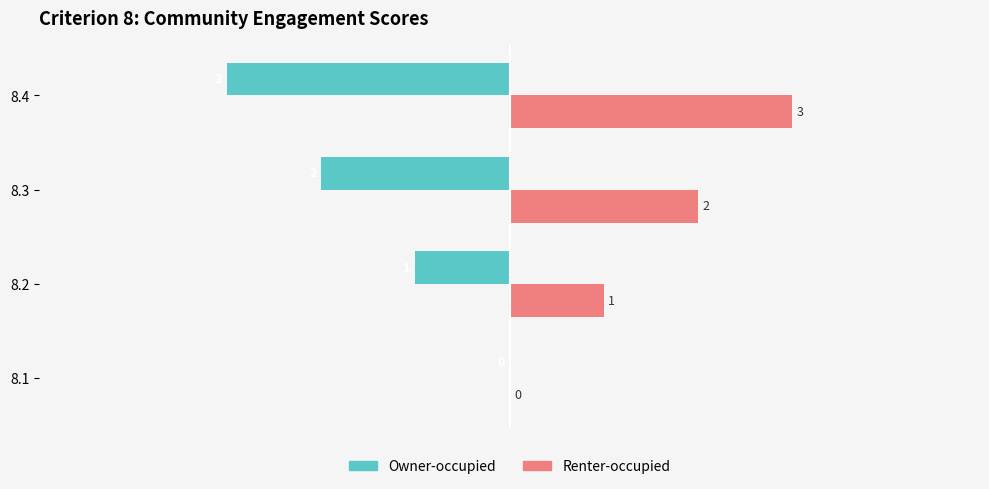

The Renter-occupied series shows 2 at 8.1. True or false?

False